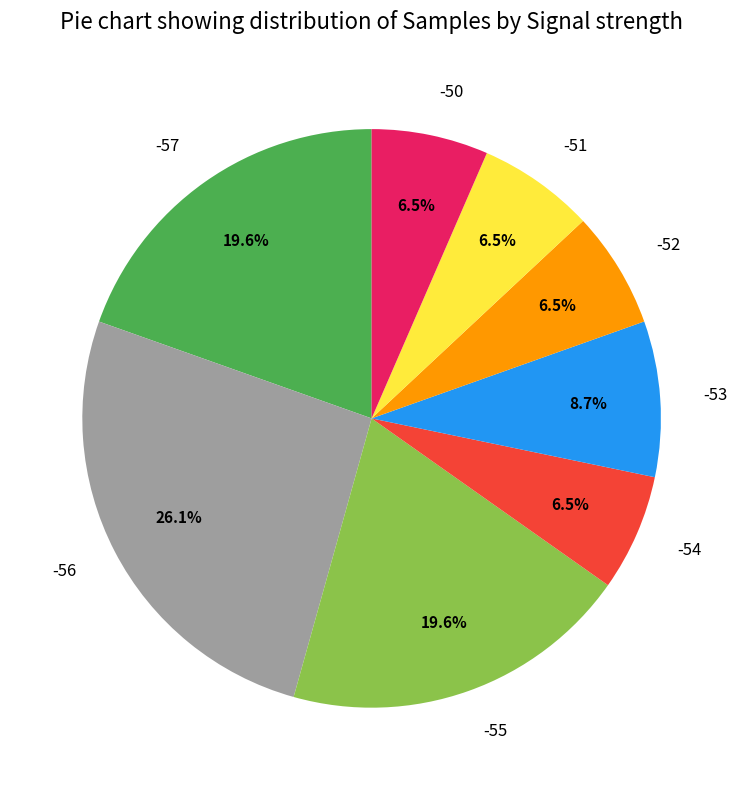

To the nearest percent, what percentage of the pie is -57?

20%